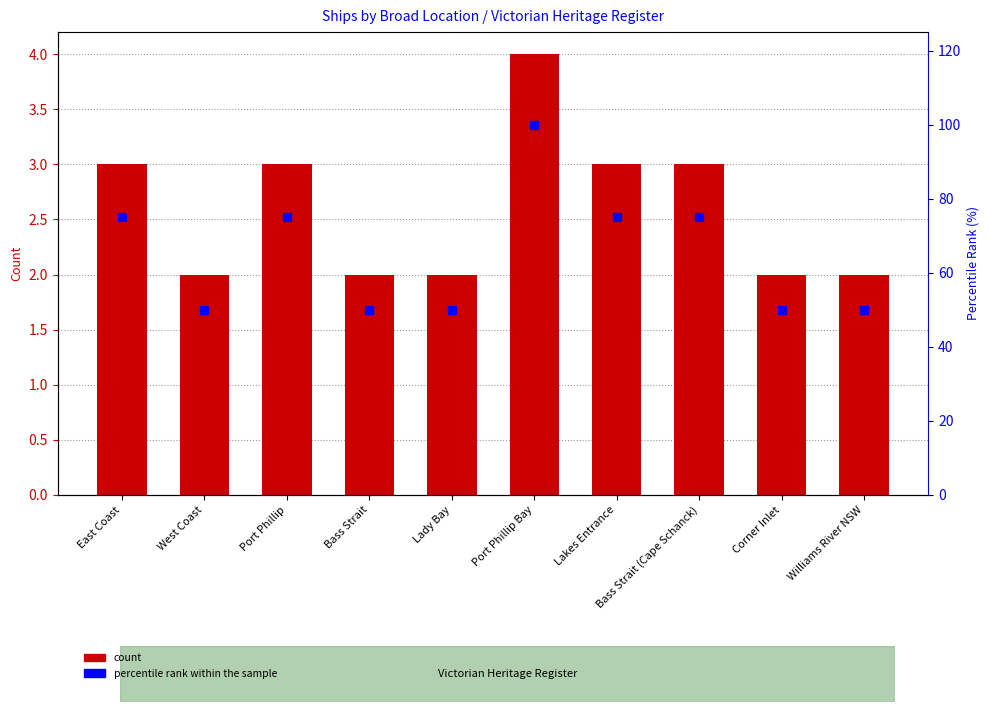

The percentile rank within the sample series shows 50 at Corner Inlet. True or false?

True